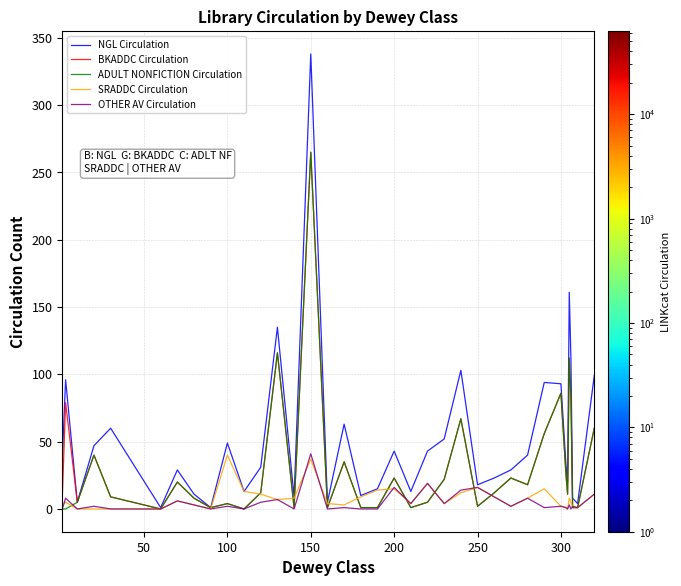

Which series has the largest total across all categories?

NGL Circulation